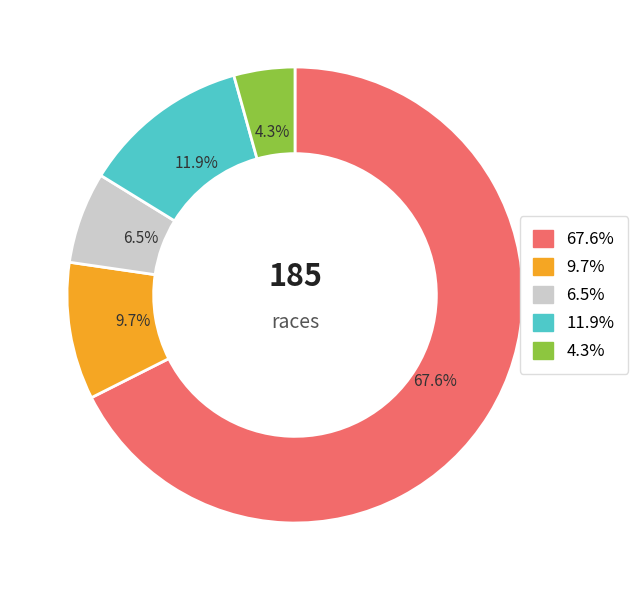

Is there a majority slice in this chart?

Yes